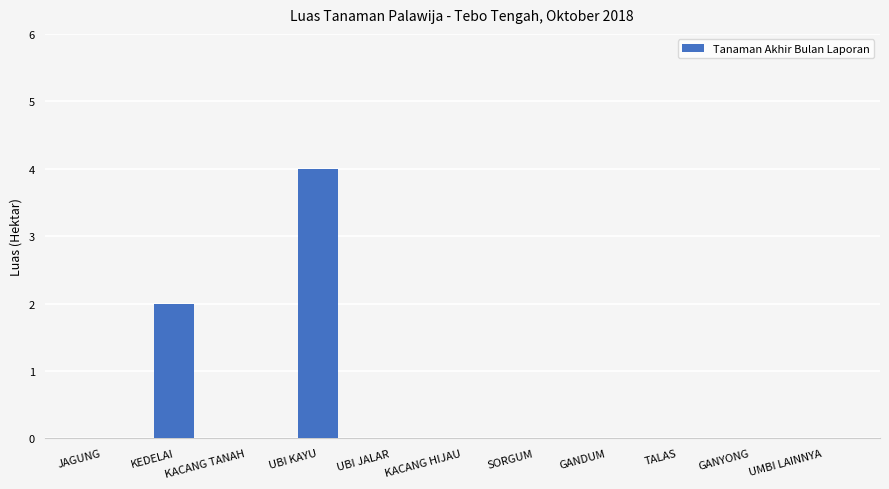

What is the sum of the values at UBI KAYU and KEDELAI?

6